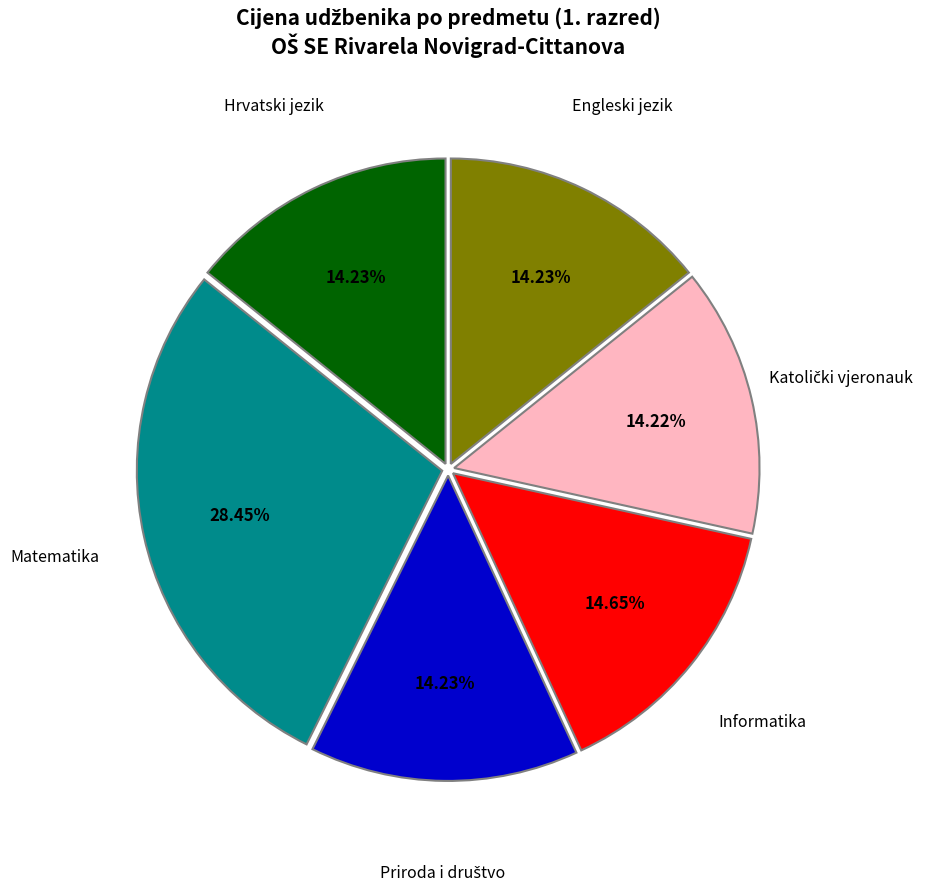

Is there a majority slice in this chart?

No